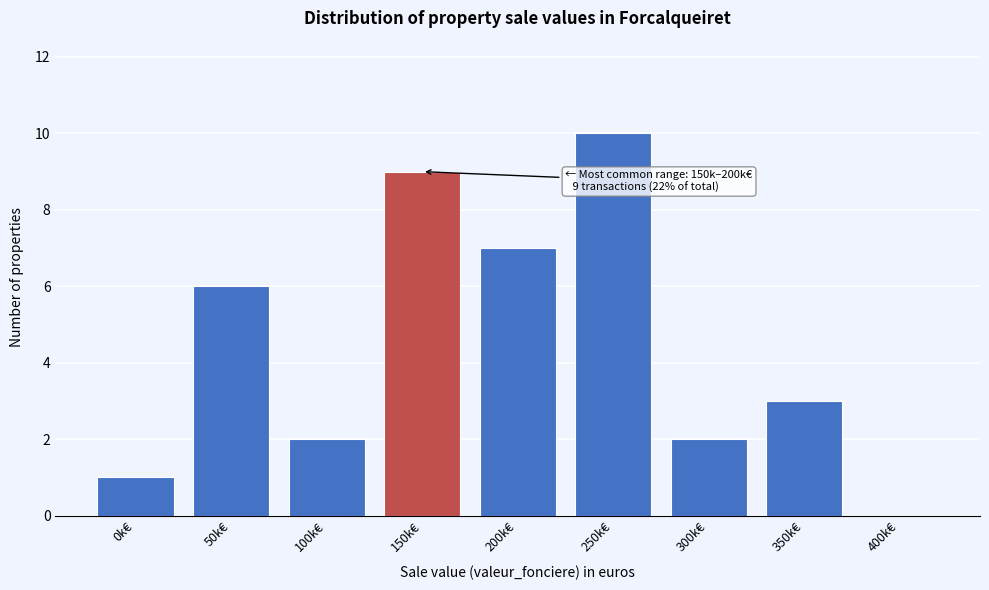

Reading left to right, what are all the values shown in this chart?

0k€=1	50k€=6	100k€=2	150k€=9	200k€=7	250k€=10	300k€=2	350k€=3	400k€=0